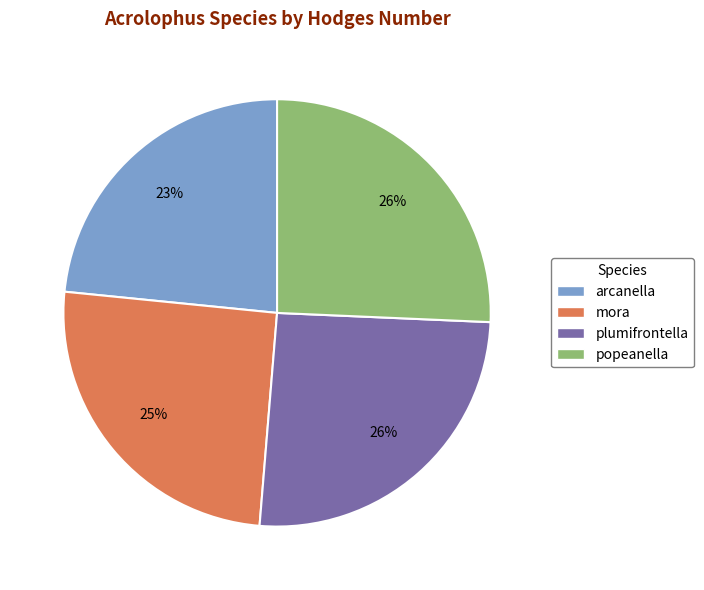

True or false: plumifrontella accounts for 11% of the total.

False